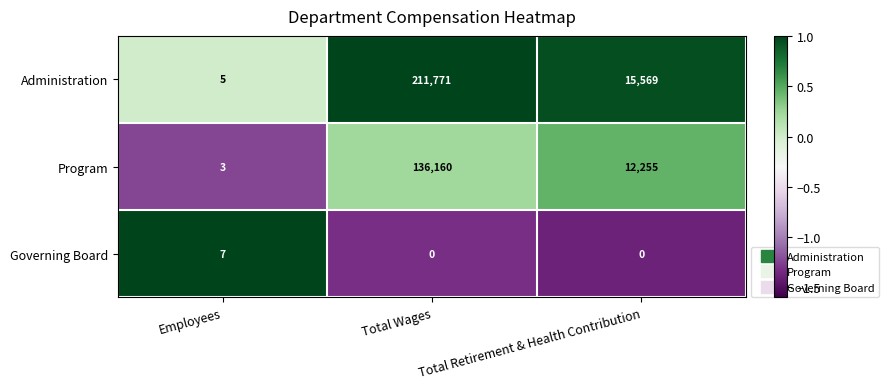

Which series has the largest range (max minus min)?

Administration